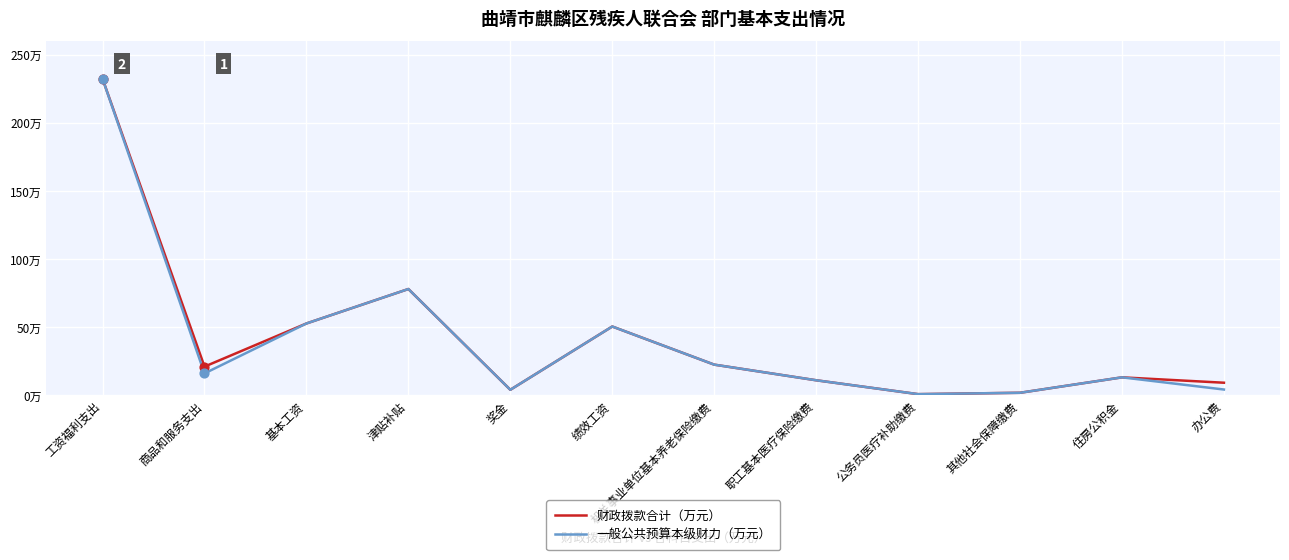

What are all the series names shown in the legend?

财政拨款合计（万元）, 一般公共预算本级财力（万元）